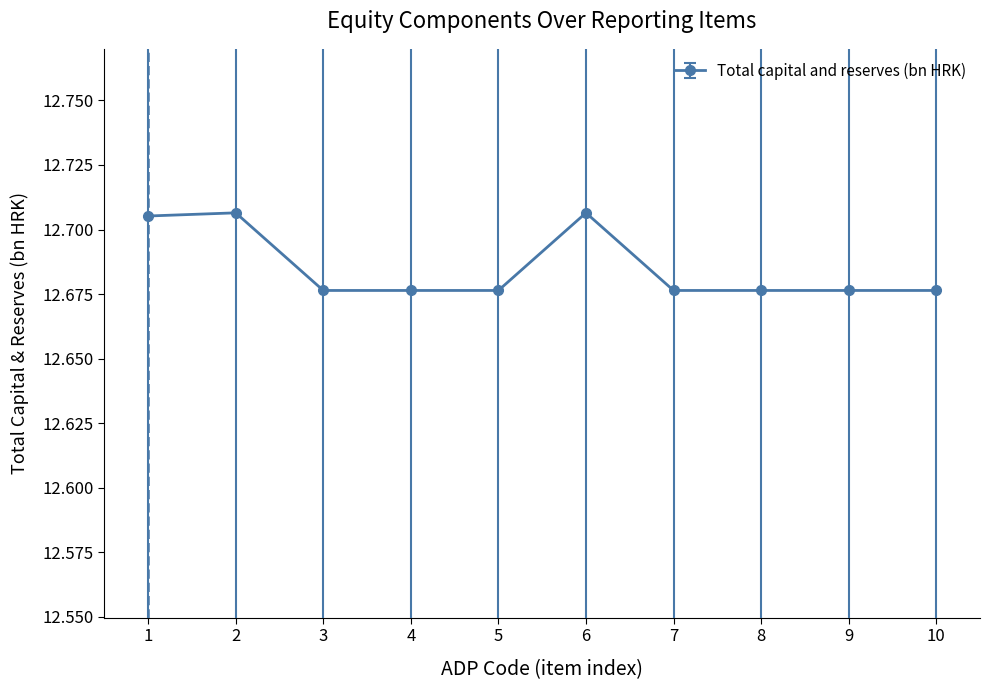

Approximately how many times larger is the value at 5 compared to 10?

1.0